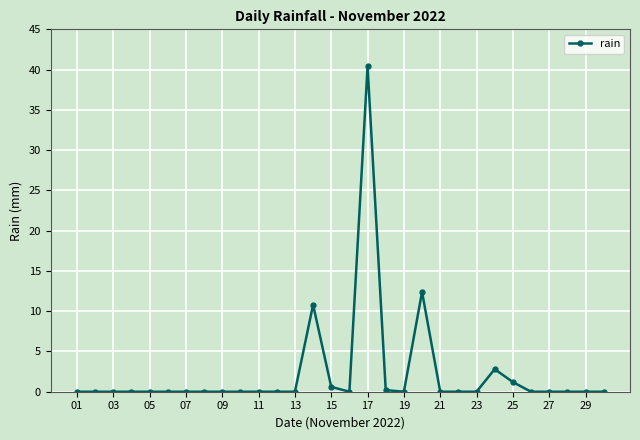

Does the chart have visible grid lines?

Yes